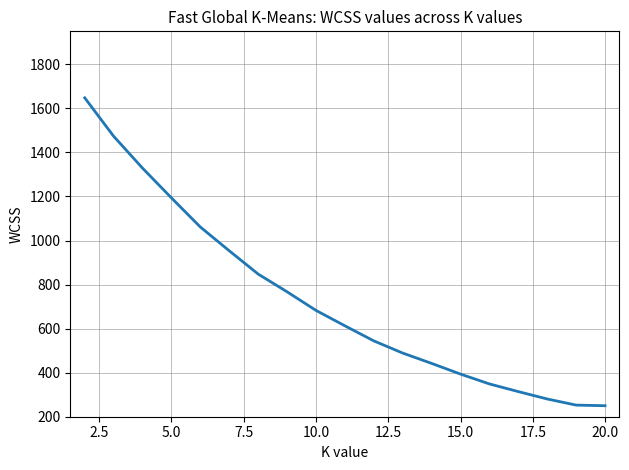

What is the difference between the maximum and minimum values?

1398.0